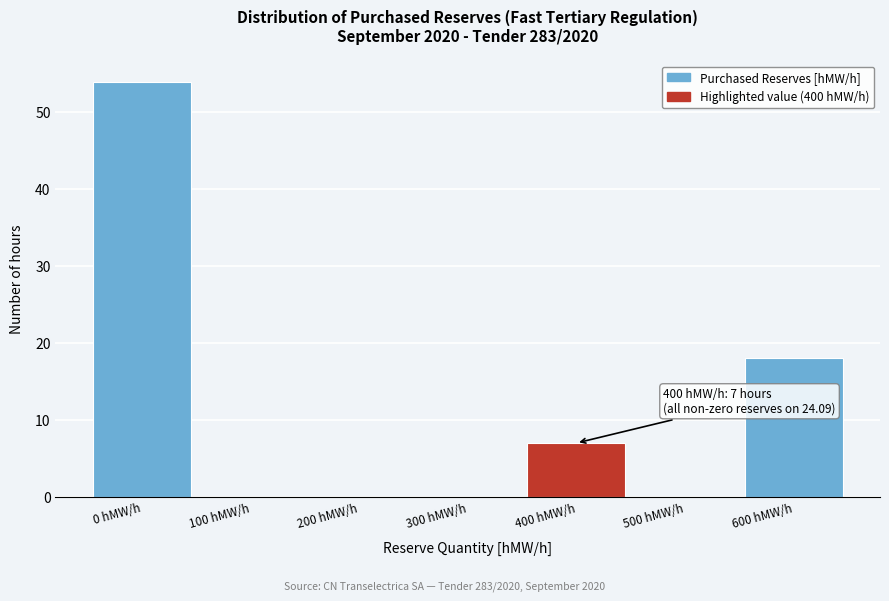

Reading left to right, what are all the values shown in this chart?

0 hMW/h=54	100 hMW/h=0	200 hMW/h=0	300 hMW/h=0	400 hMW/h=7	500 hMW/h=0	600 hMW/h=18